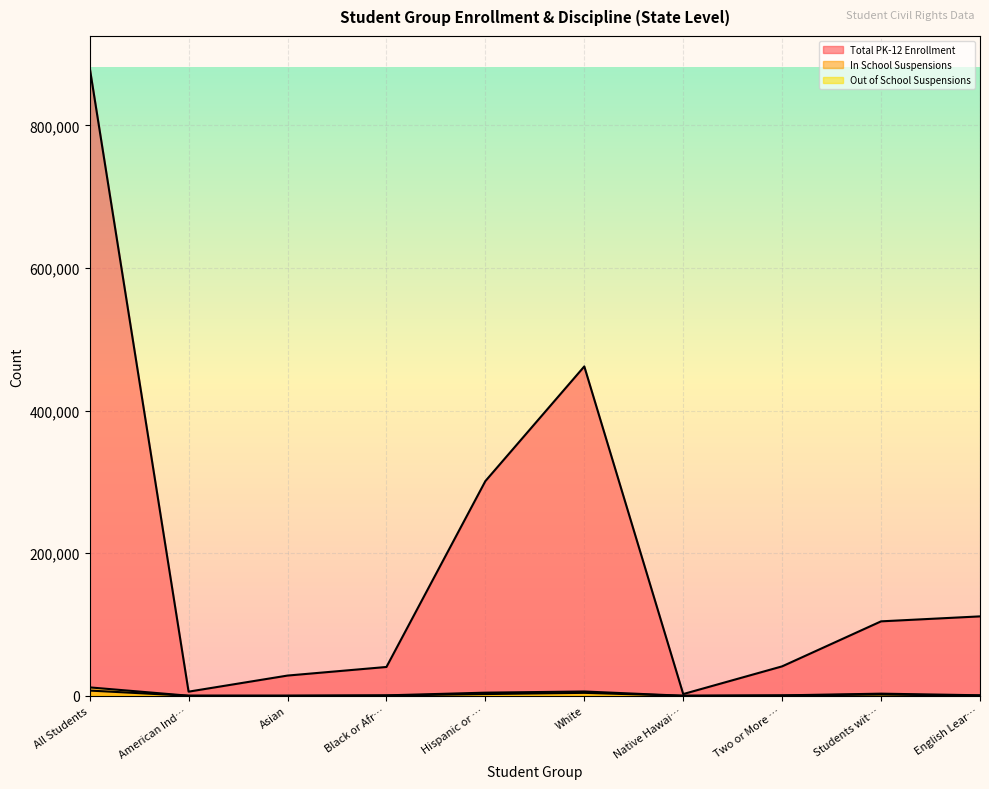

Reading left to right, extract all data points from this chart.

Total PK-12 Enrollment: 881493	5808	28367	40416	301157	462016	2427	41302	104430	111387
In School Suspensions: 7311	41	35	307	2428	4130	12	358	1728	178
Out of School Suspensions: 11783	106	80	591	4382	6036	21	567	2989	709